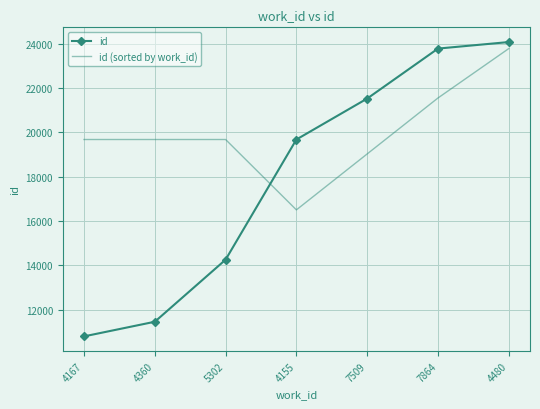

What value does the id (sorted by work_id) series have at 4360?

19677.0